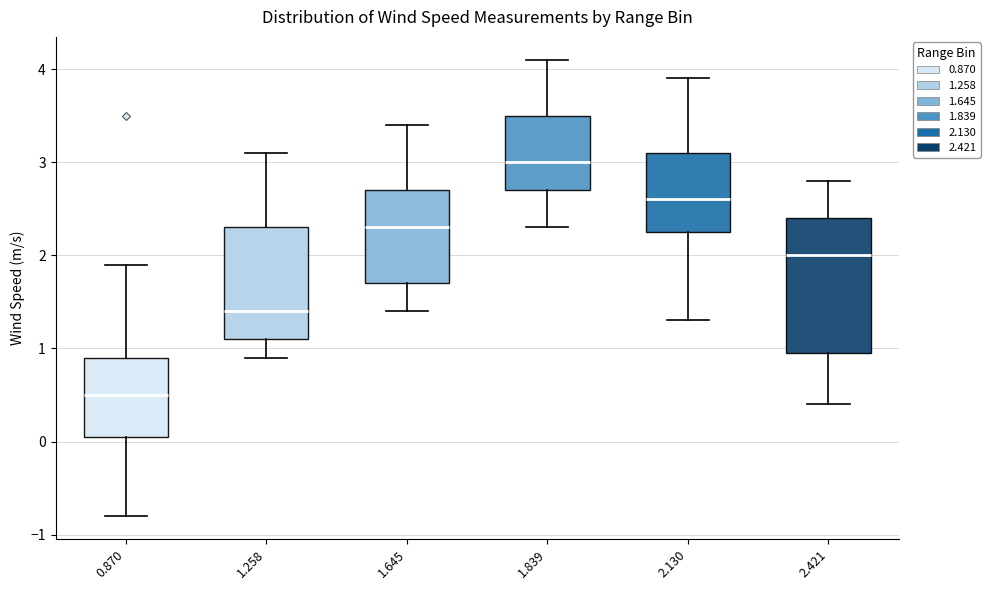

Reading left to right, read every box against the y-axis: the position of its median line, the range the box covers, and the ends of its whiskers. The values are not printed on the chart, so give them approximately, as read against the axis.

0.870: median 0.5, box 0.1 to 0.9, whiskers -0.8 to 1.9
1.258: median 1.4, box 1.1 to 2.3, whiskers 0.9 to 3.1
1.645: median 2.3, box 1.7 to 2.7, whiskers 1.4 to 3.4
1.839: median 3.0, box 2.7 to 3.5, whiskers 2.3 to 4.1
2.130: median 2.6, box 2.3 to 3.1, whiskers 1.3 to 3.9
2.421: median 2.0, box 1.0 to 2.4, whiskers 0.4 to 2.8